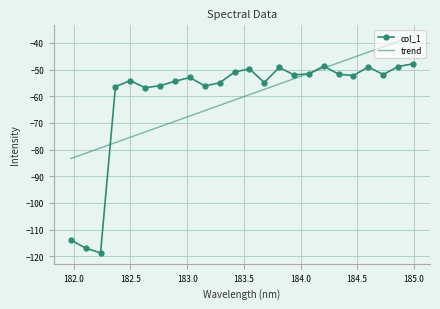

What is the maximum value for trend?

-37.5